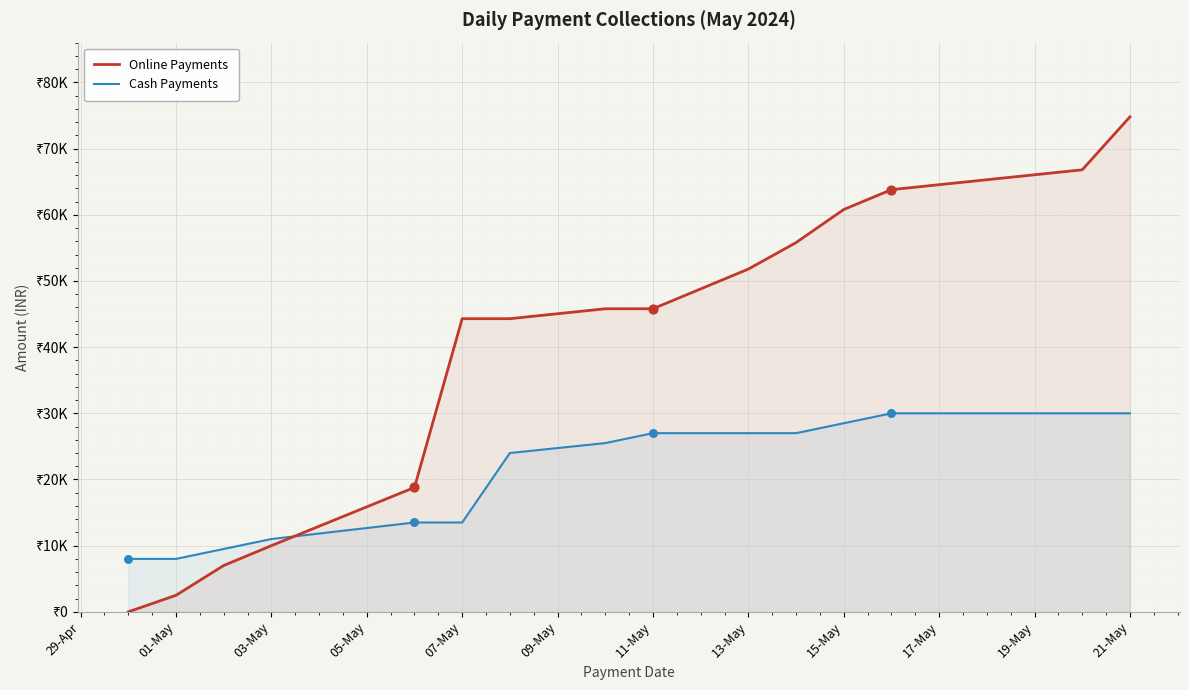

At how many categories does at least one series exceed 124?

15